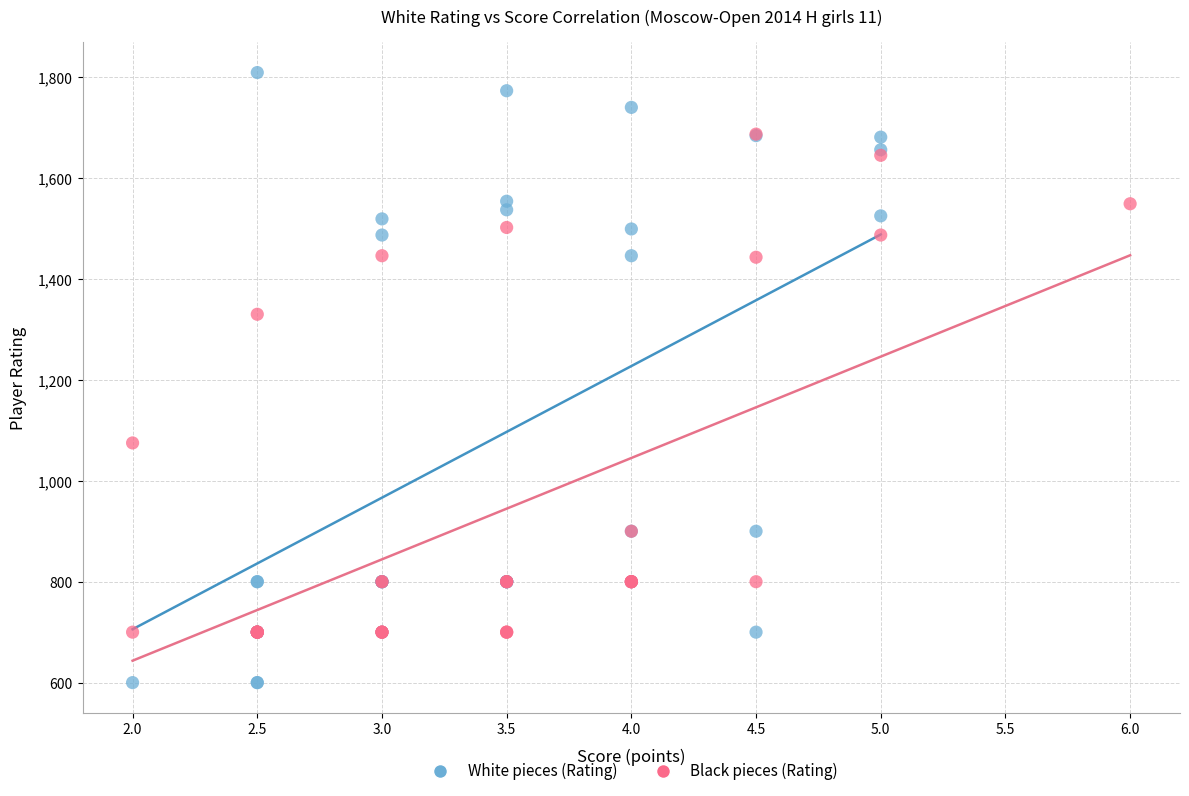

Which series reaches the minimum Y coordinate?

White pieces (Rating)